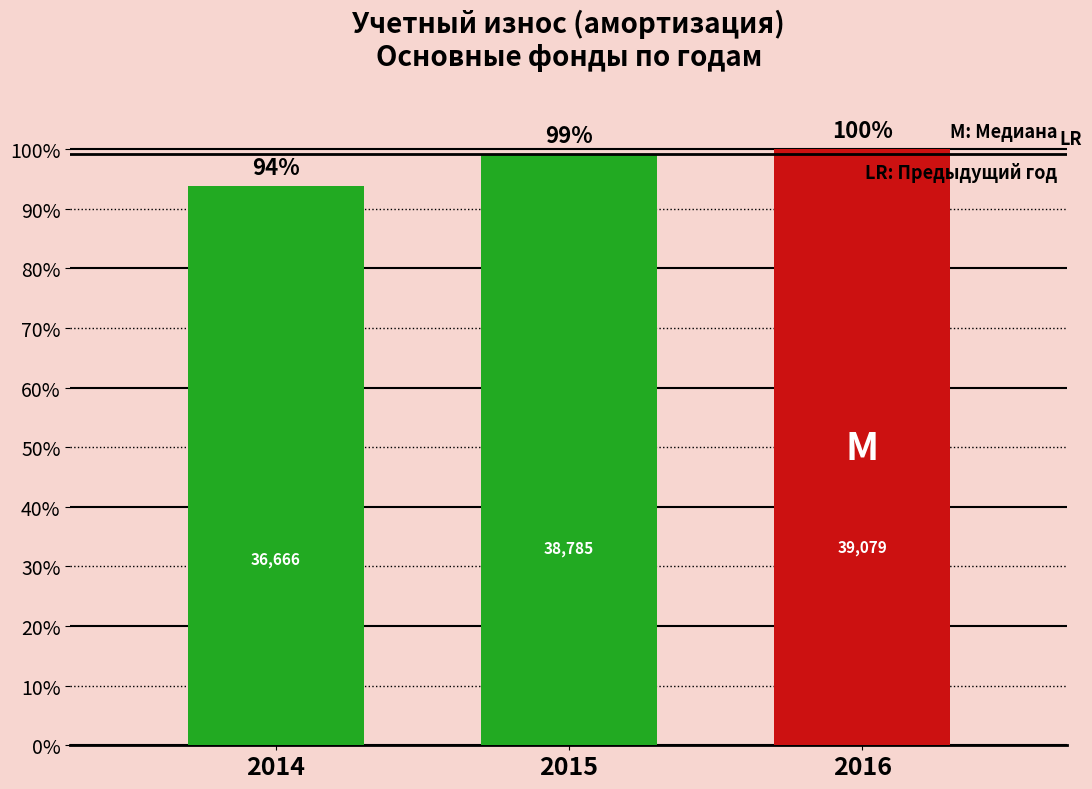

Count the values in the range 93 to 100.

3